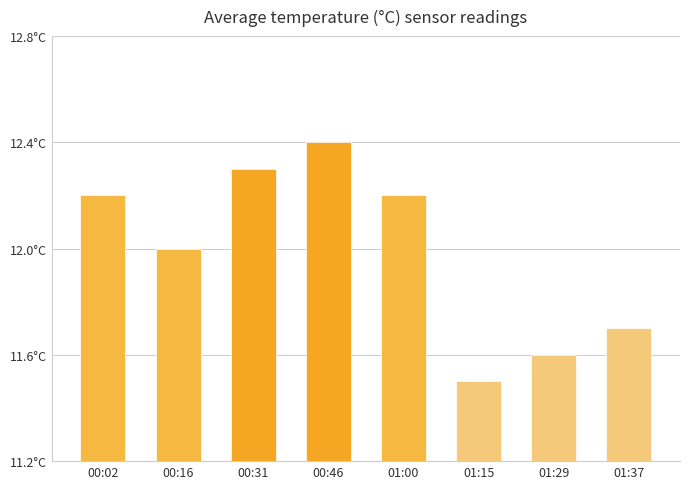

What is the change in value from 00:31 to 01:15?

-0.8